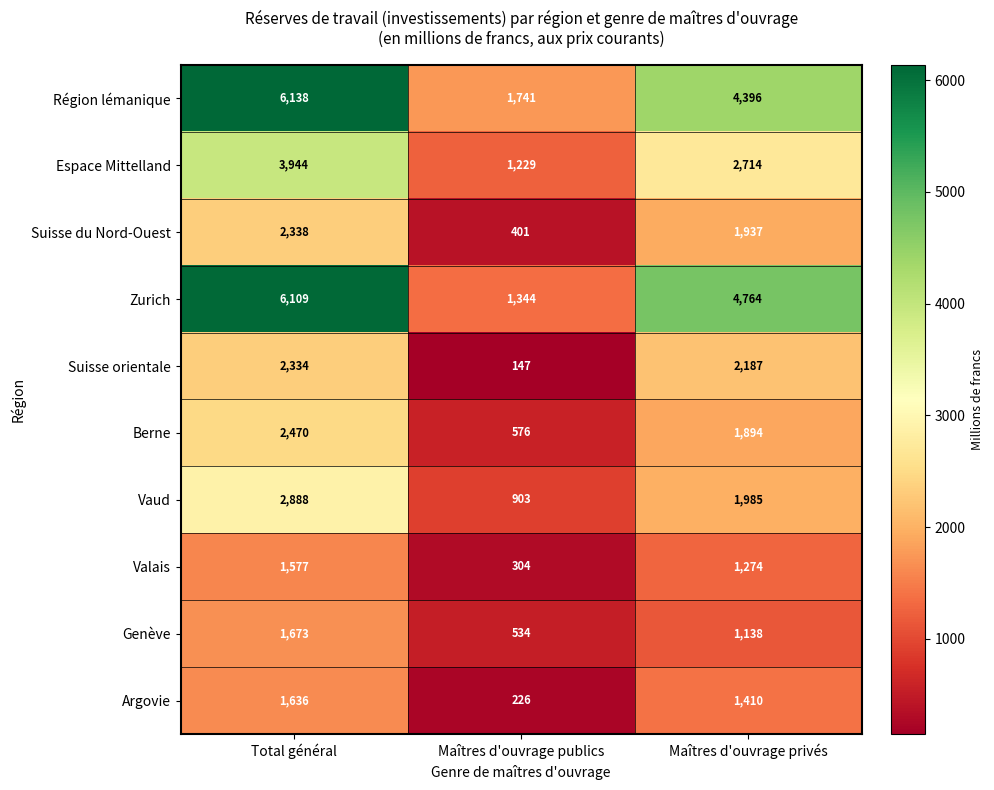

True or false: Argovie has a value of 322 at Maîtres d'ouvrage publics.

False